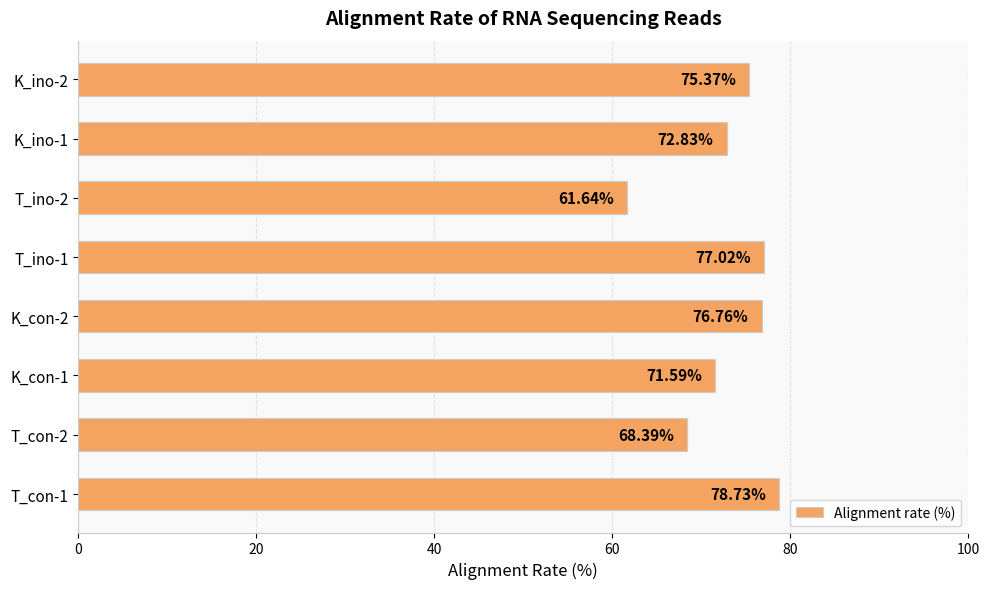

Rank the categories by value from lowest to highest.

T_ino-2, T_con-2, K_con-1, K_ino-1, K_ino-2, K_con-2, T_ino-1, T_con-1